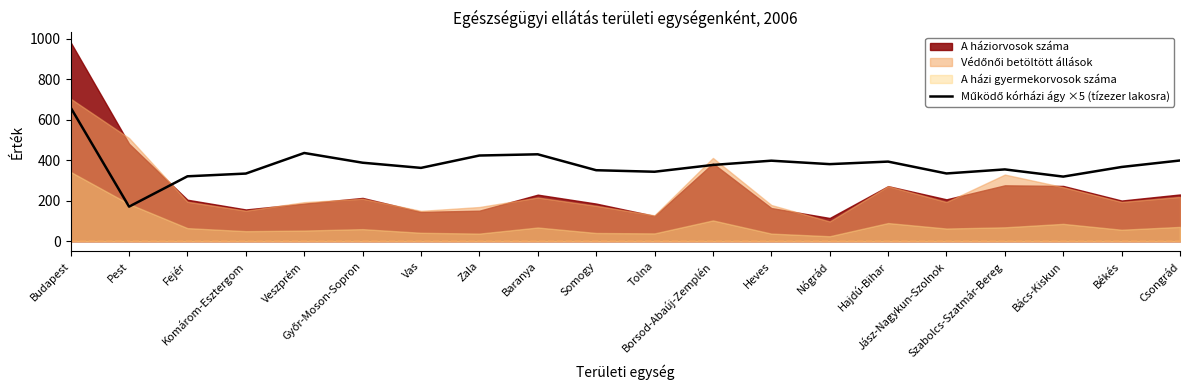

List the labels in order of value, smallest first.

Pest, Bács-Kiskun, Fejér, Komárom-Esztergom, Jász-Nagykun-Szolnok, Tolna, Somogy, Szabolcs-Szatmár-Bereg, Vas, Békés, Borsod-Abaúj-Zemplén, Nógrád, Győr-Moson-Sopron, Hajdú-Bihar, Heves, Csongrád, Zala, Baranya, Veszprém, Budapest